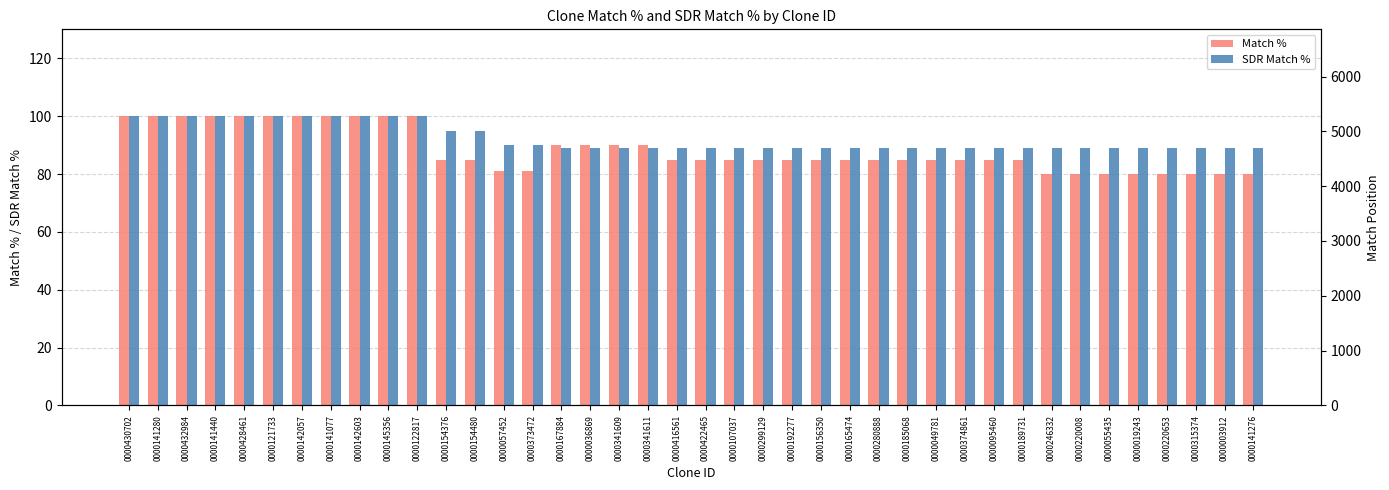

Where is Match % nearest to the value 90?

0000167884